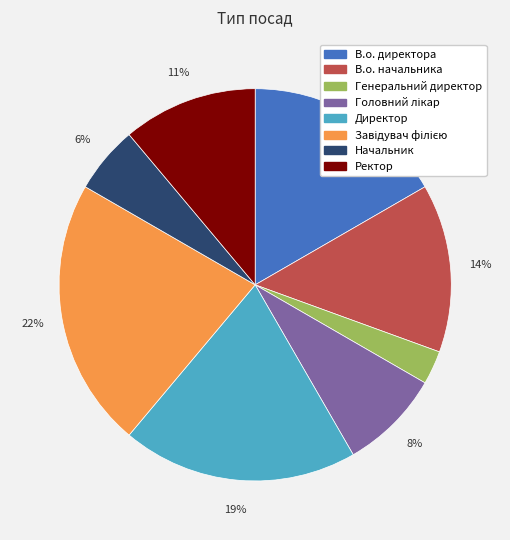

Between Генеральний директор and Директор, which is larger?

Директор